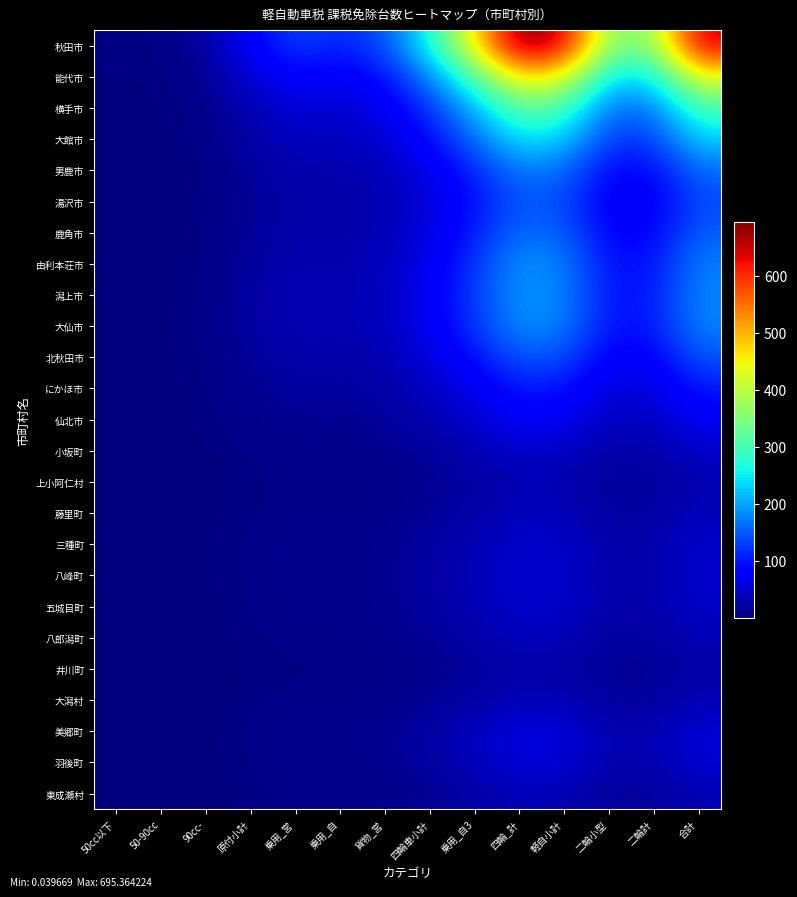

Which series has the largest total across all categories?

秋田市